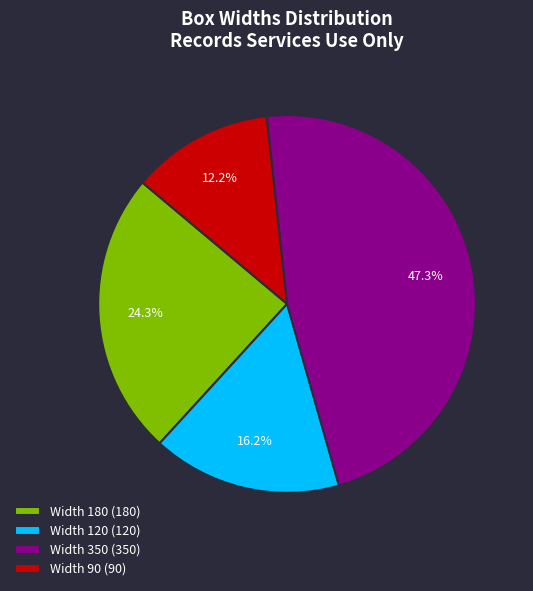

Rank the categories by value from lowest to highest.

Width 90 (90), Width 120 (120), Width 180 (180), Width 350 (350)